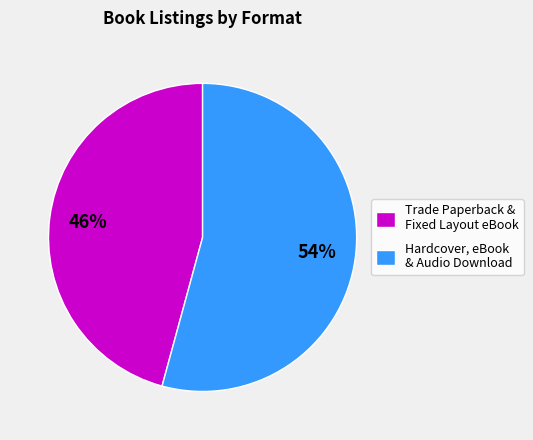

Is there a majority slice in this chart?

Yes